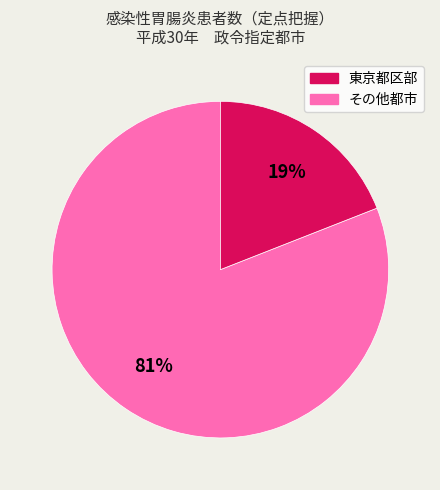

To the nearest percent, what is the average slice percentage?

50%